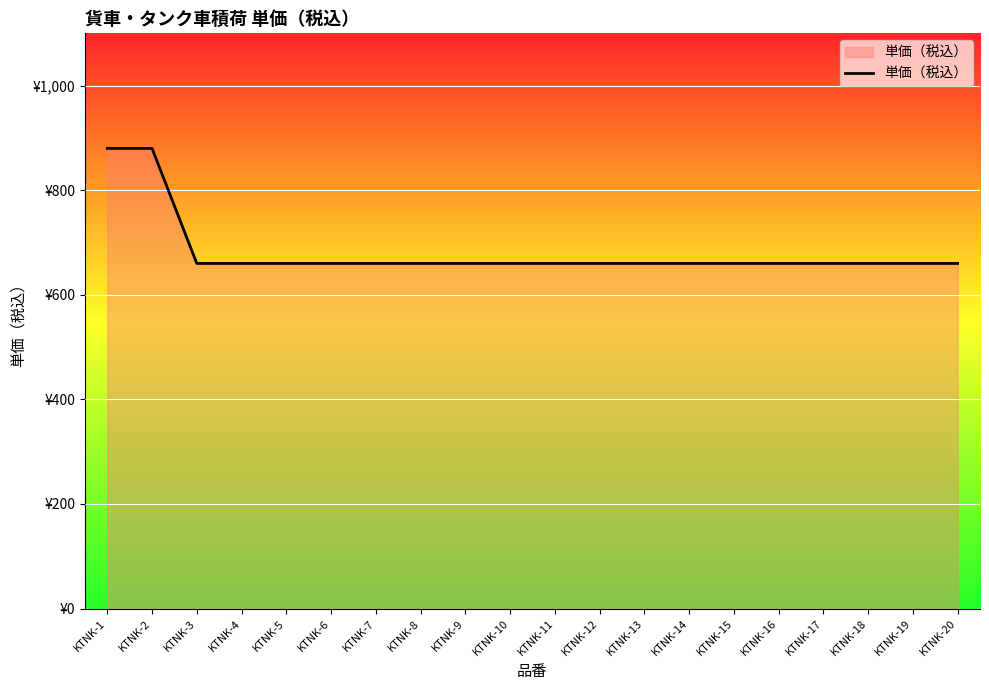

Does the chart have visible grid lines?

Yes